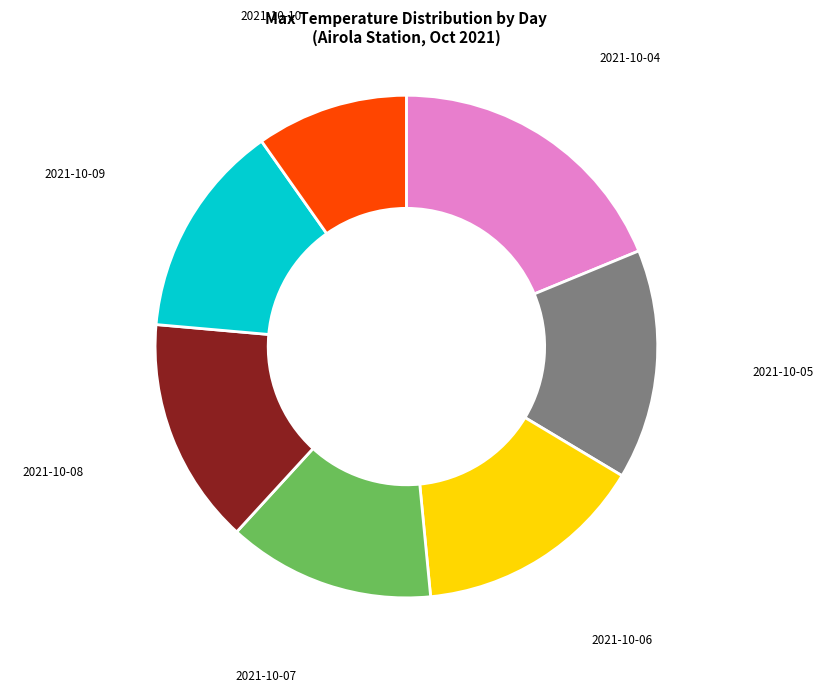

Is there a majority slice in this chart?

No